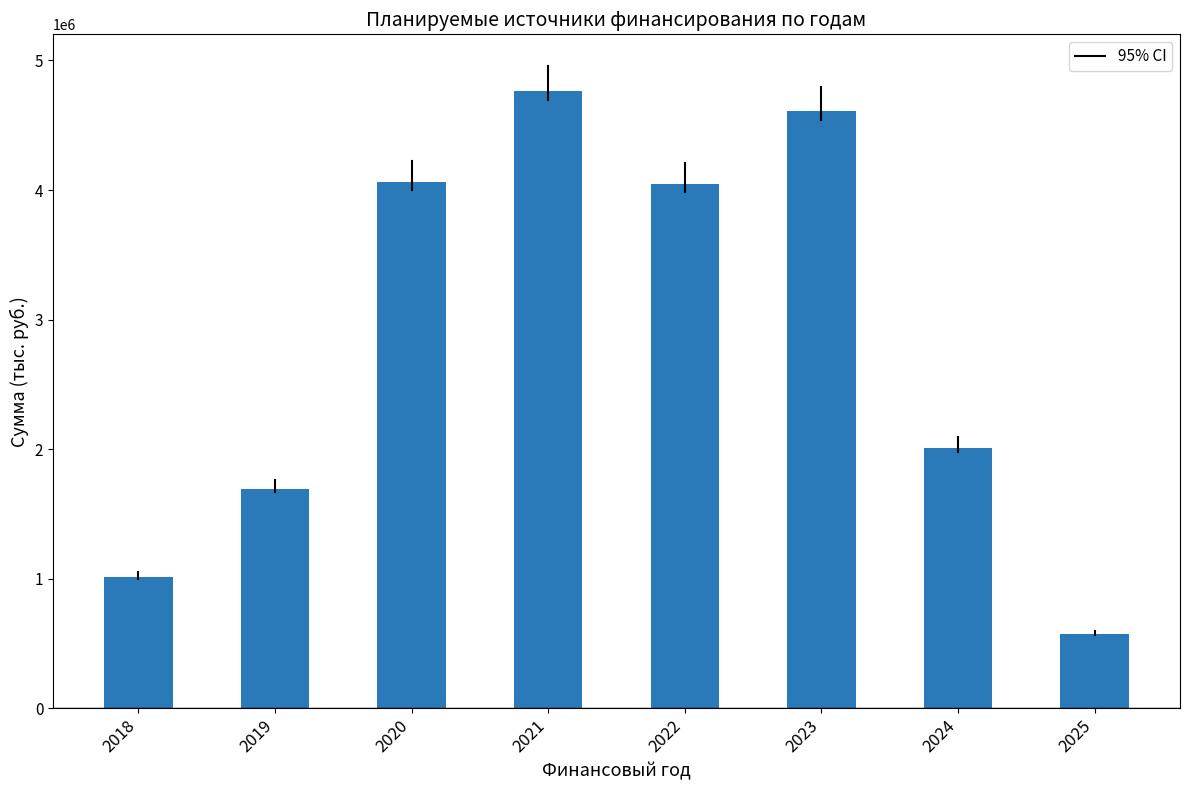

Which label corresponds to the largest value in the chart?

2021